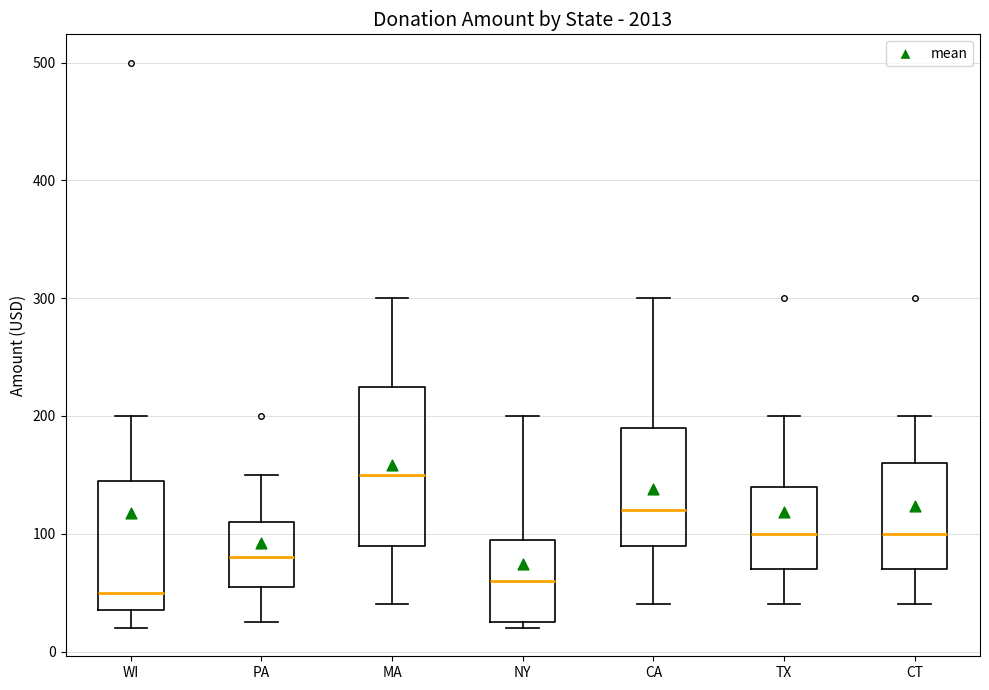

Where does the lower whisker of the box for WI end on the y-axis? The values are not printed on the chart, so give them approximately, as read against the axis.

20